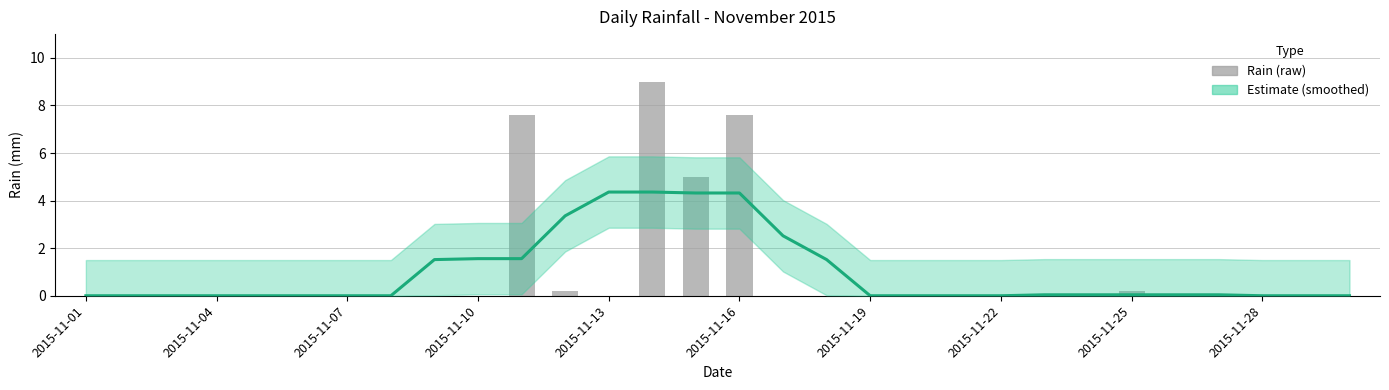

How many categories are shown in the chart?

30